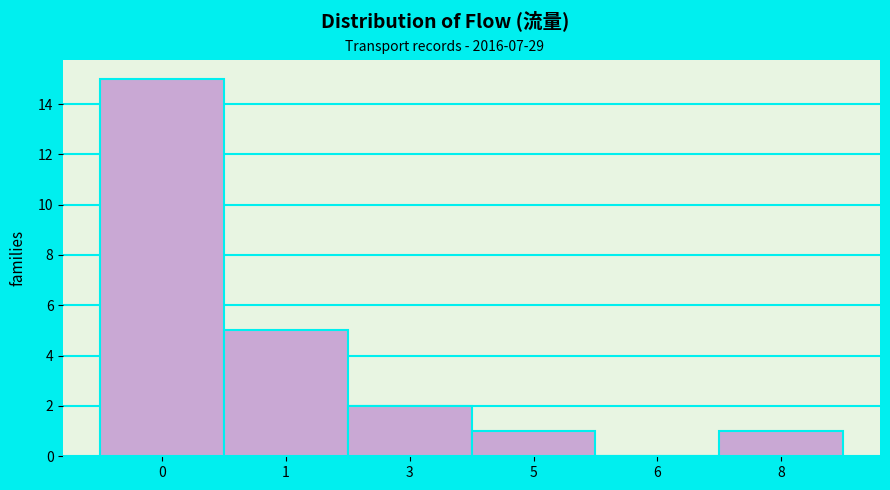

Reading left to right, extract all data points from this chart.

0=15	1=5	3=2	5=1	6=0	8=1